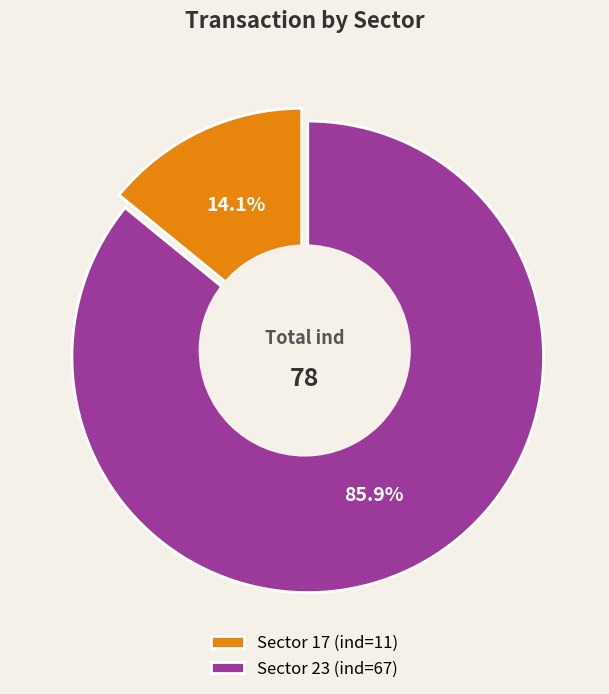

Approximately how many times larger is the value at 23 compared to 17?

6.1